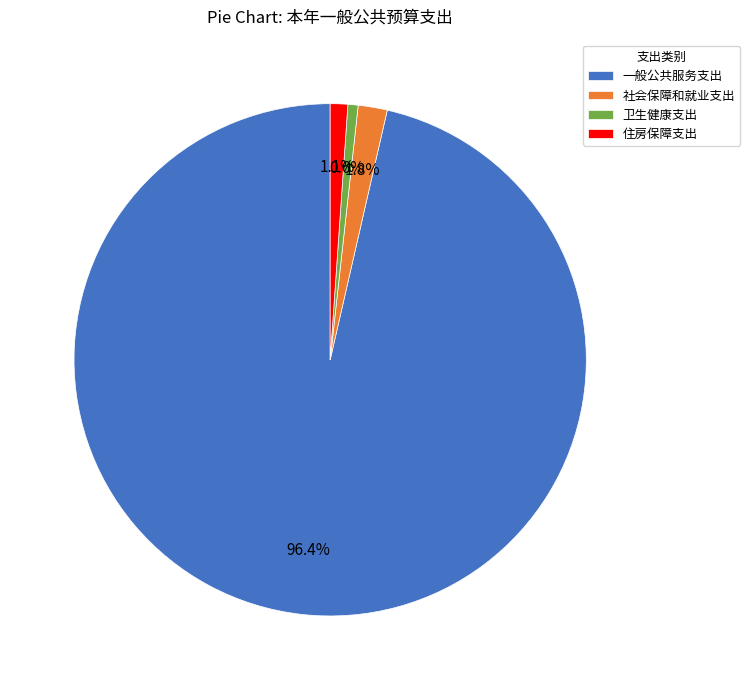

To the nearest percent, what is the combined percentage of 住房保障支出 and 卫生健康支出?

2%